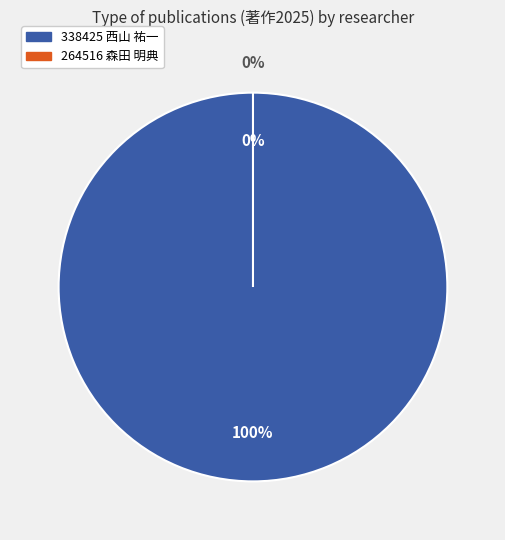

To the nearest percent, what is the difference between the 338425 西山 祐一 and 264516 森田 明典 slice percentages?

100%